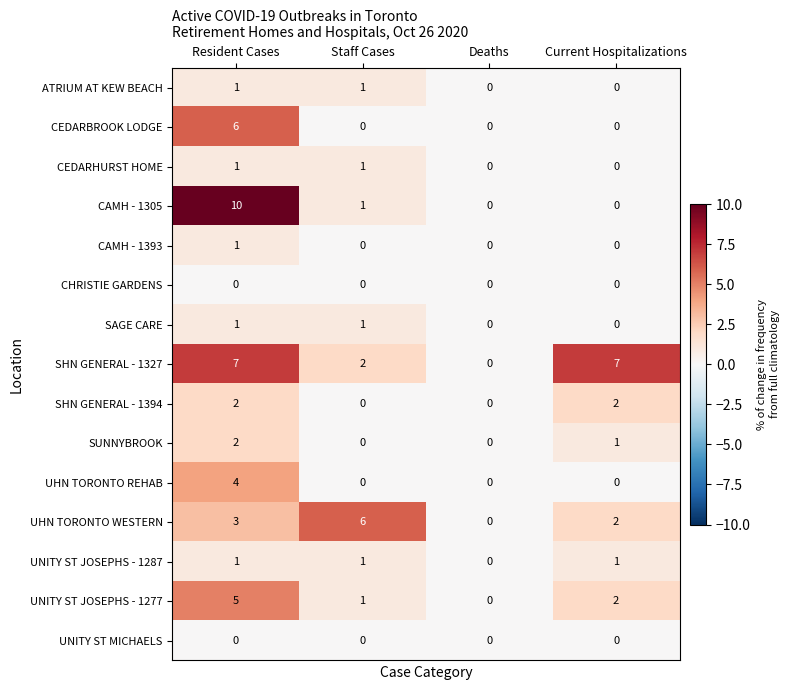

How many distinct data groups are displayed?

15